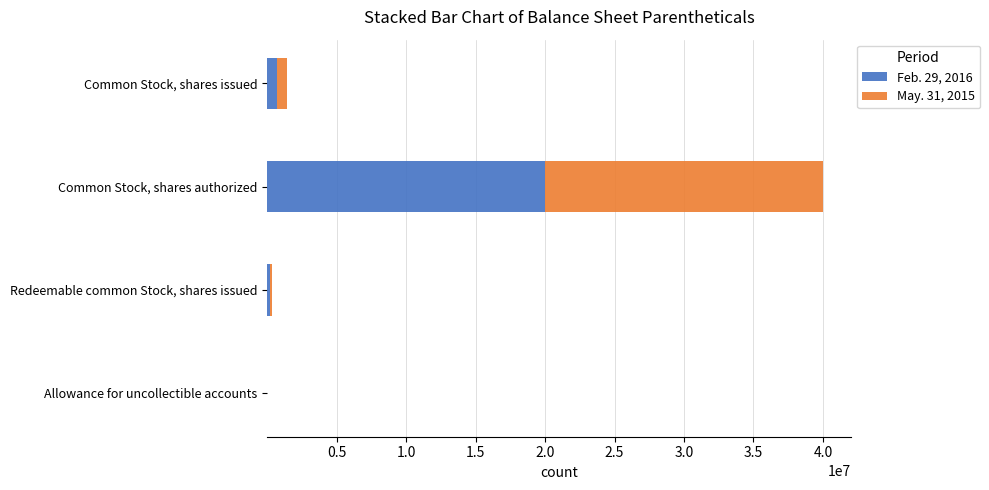

What is the total value across all series at Common Stock, shares authorized?

40000000